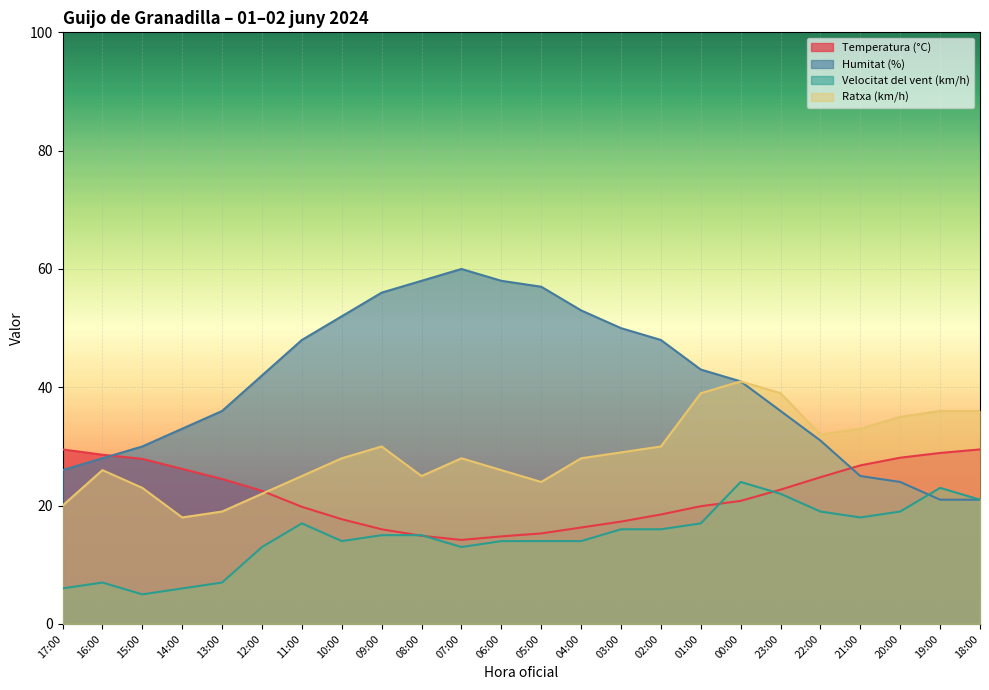

At which category is the sum across all series the highest?

00:00